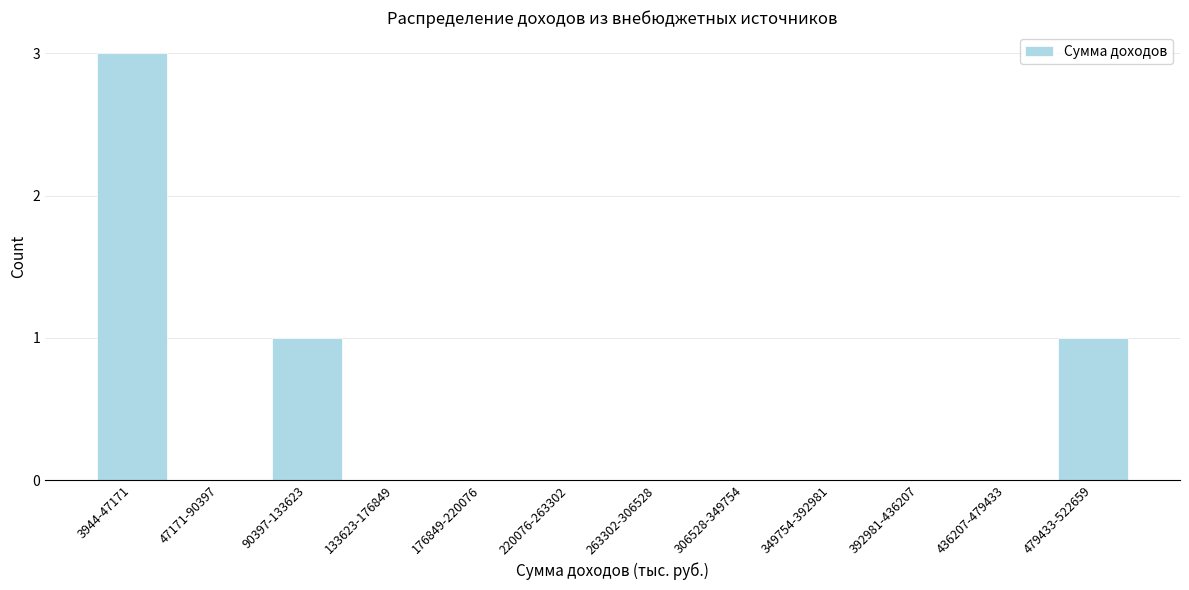

Reading right to left, what are all the values shown in this chart?

479433-522659=1	436207-479433=0	392981-436207=0	349754-392981=0	306528-349754=0	263302-306528=0	220076-263302=0	176849-220076=0	133623-176849=0	90397-133623=1	47171-90397=0	3944-47171=3